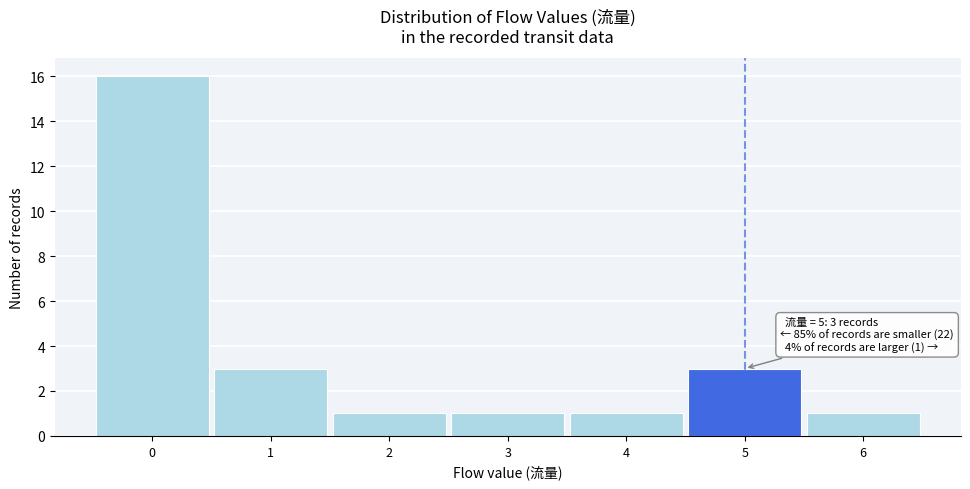

Which range on the x-axis has the tallest bar?

-0.5 to 0.5